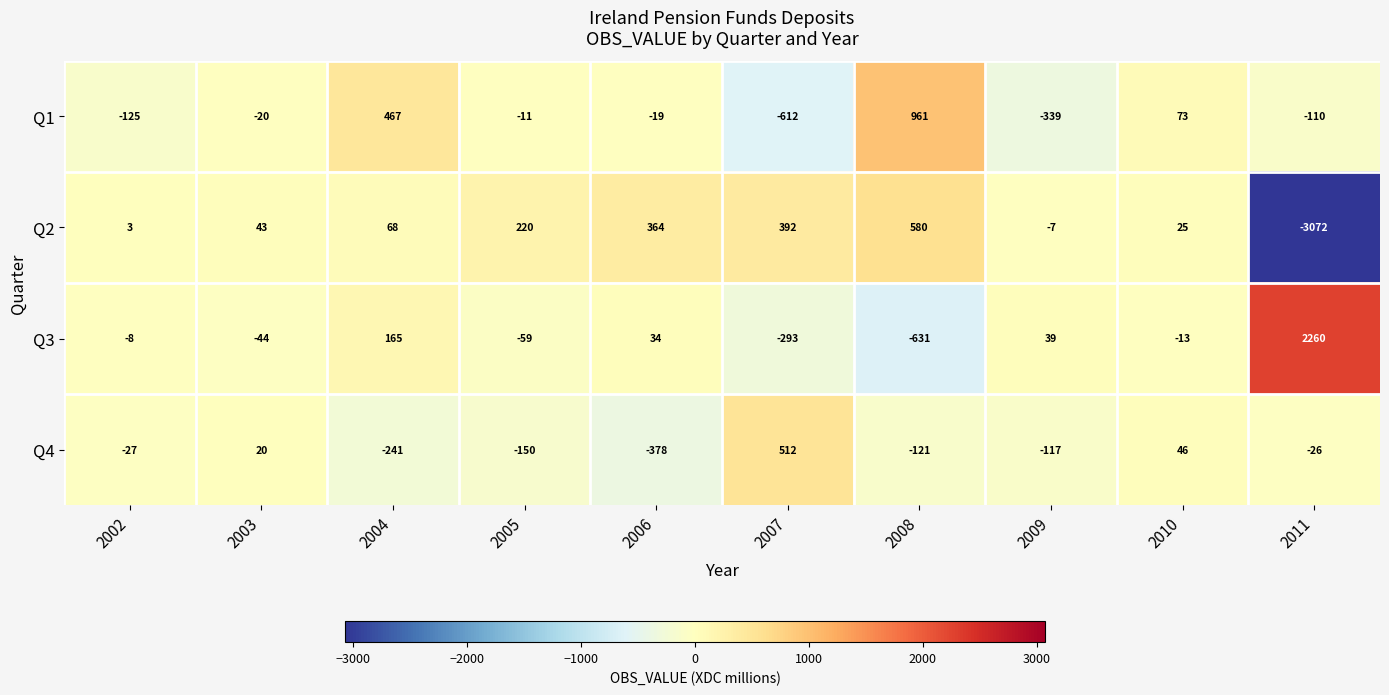

Which series has the largest range (max minus min)?

Q2